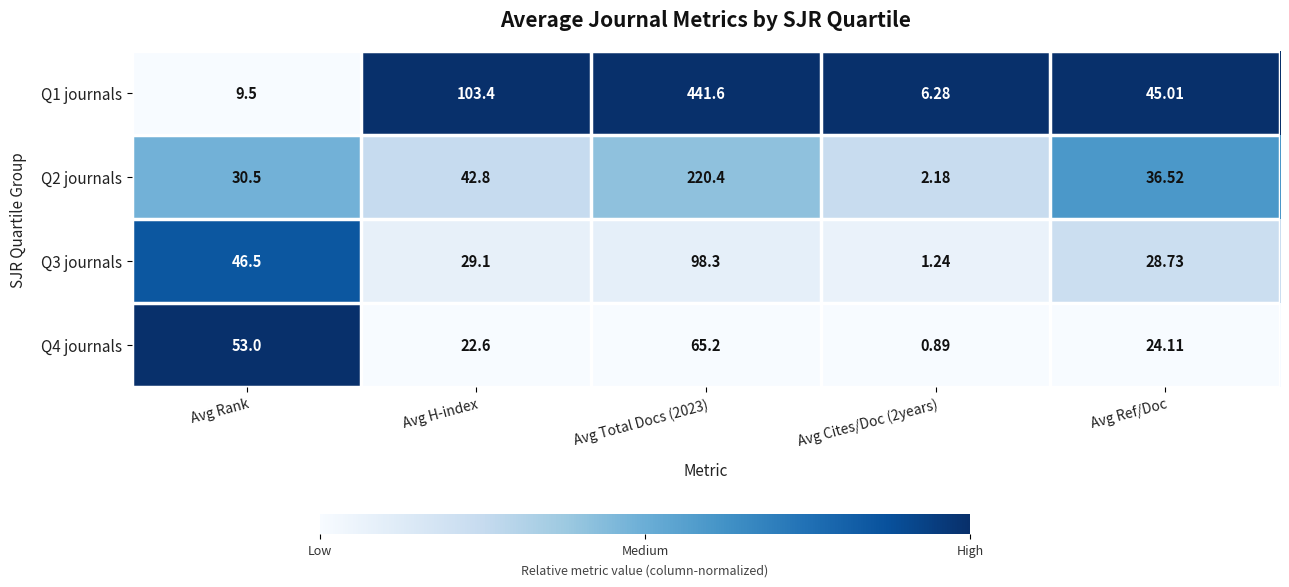

Is the value of Q3 journals at Avg Total Docs (2023) greater than the value of Q2 journals at Avg H-index?

Yes